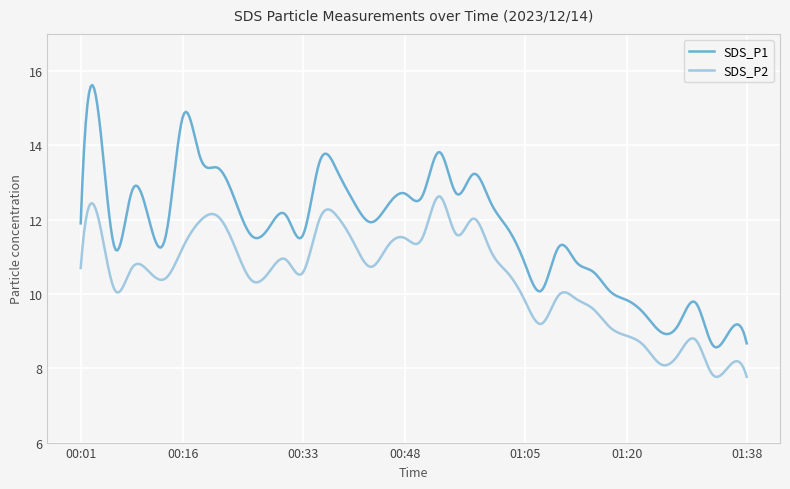

Which series has the largest total across all categories?

SDS_P1